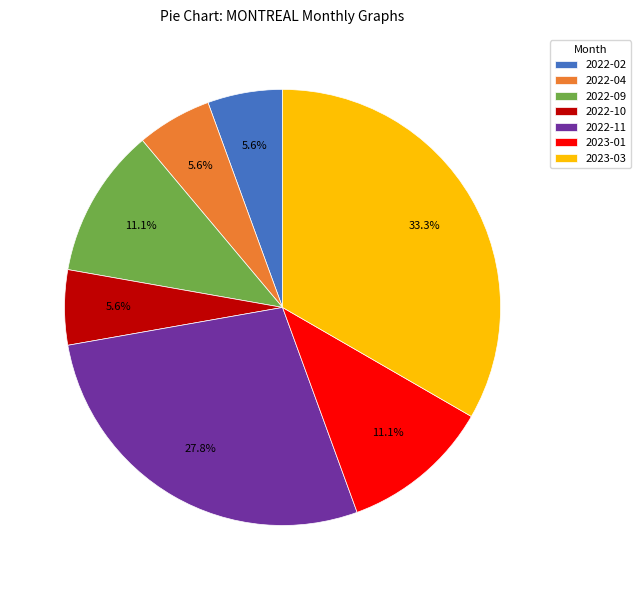

To the nearest percent, what percentage of the pie is 2022-02?

6%